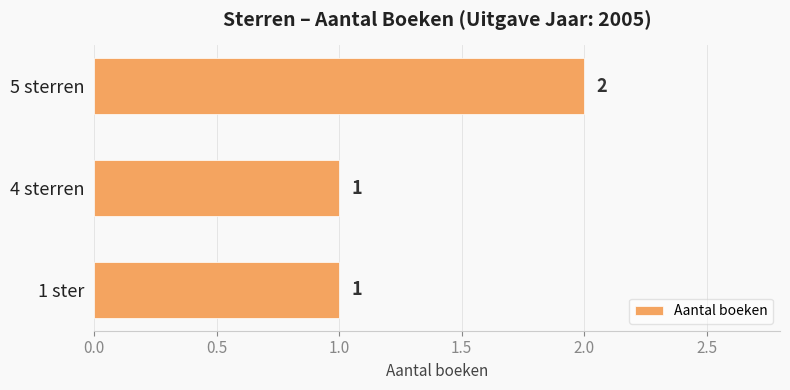

Are the bars horizontal?

Yes